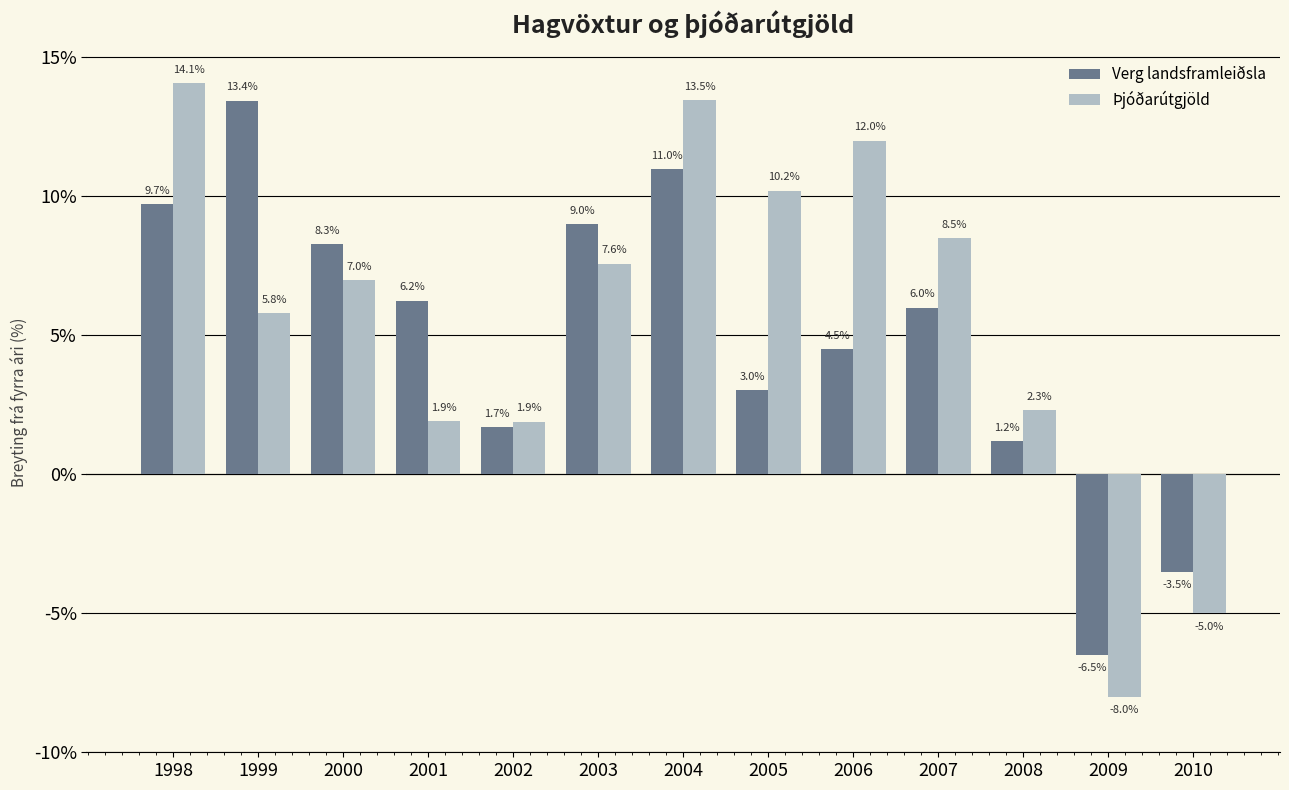

What is the value of the Þjóðarútgjöld bar at the 1st from the left?

14.1